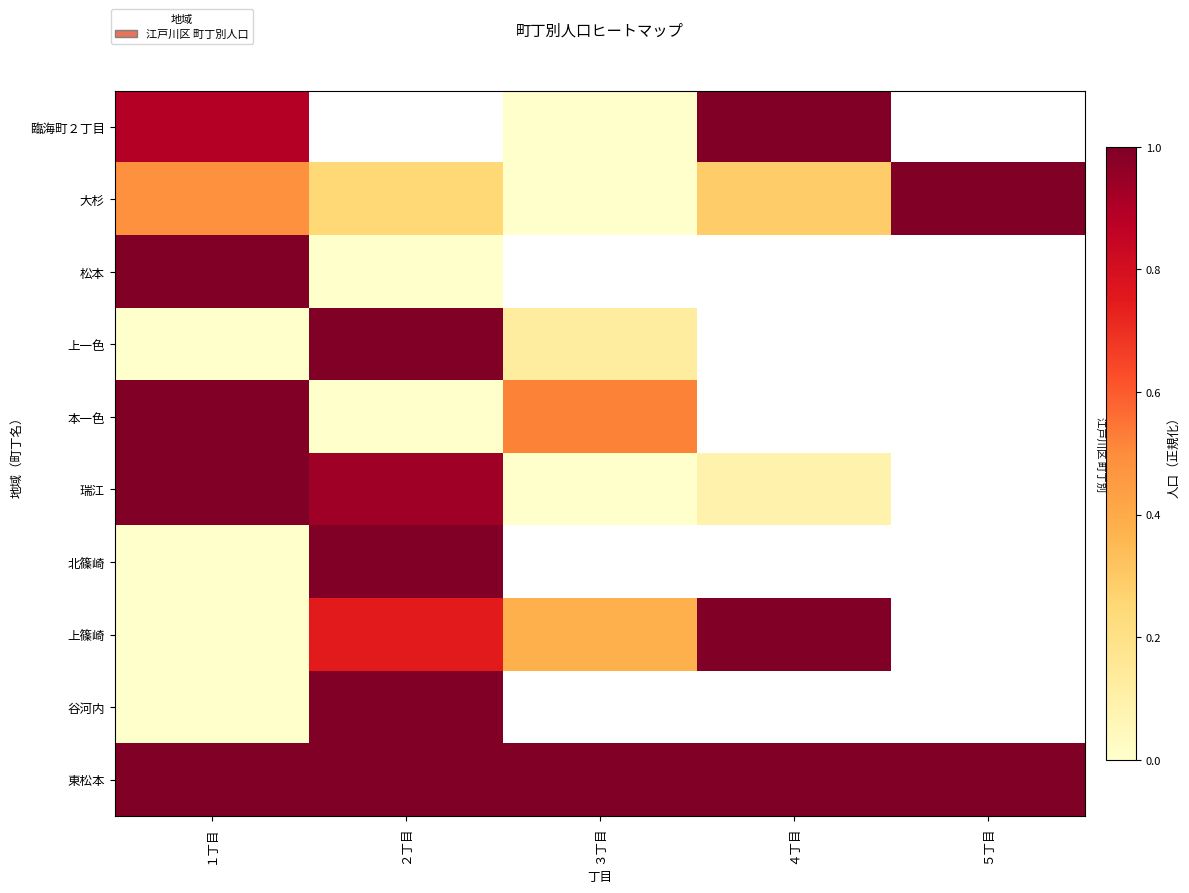

At which category is the sum across all series the highest?

１丁目